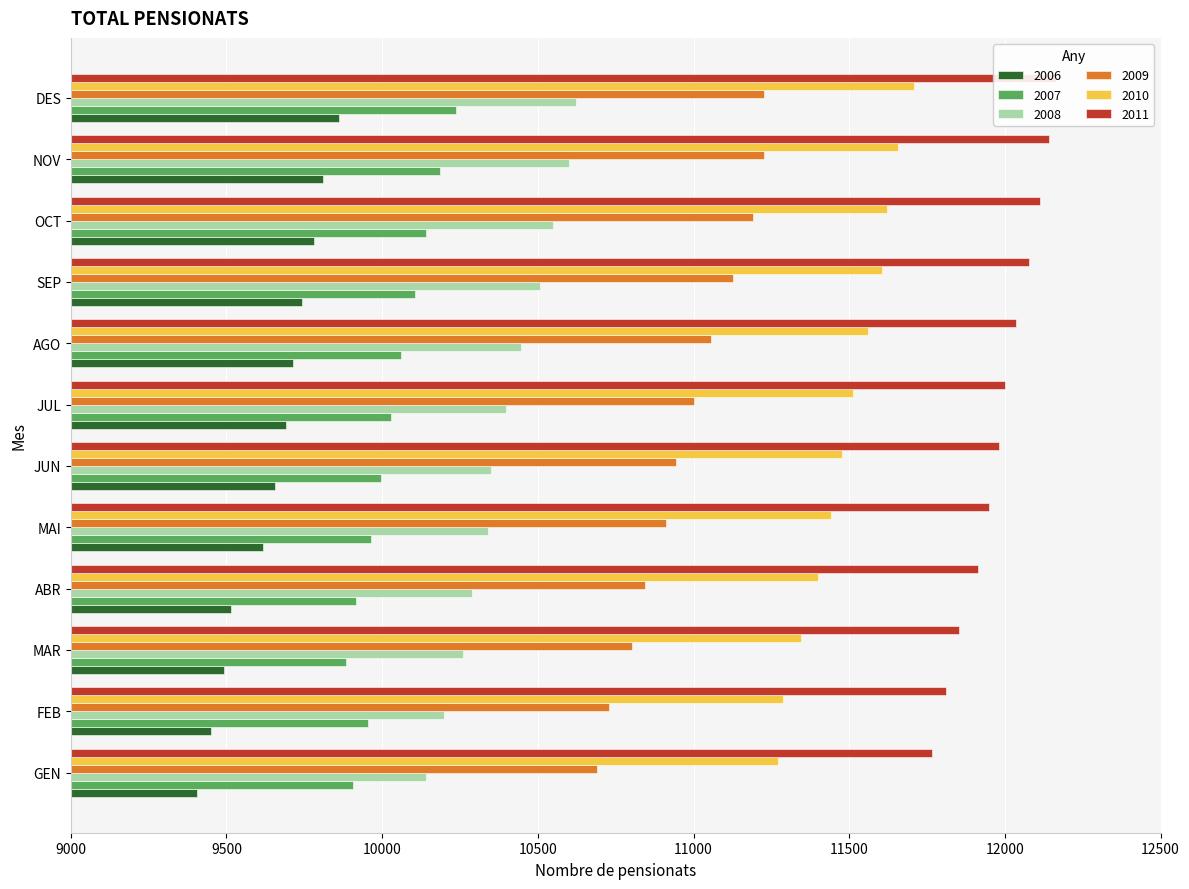

Reading right to left, what are all the values shown in this chart?

2006: 9861	9811	9781	9744	9713	9692	9656	9616	9514	9492	9449	9404
2007: 10237	10186	10140	10107	10059	10028	9996	9965	9916	9884	9953	9907
2008: 10621	10599	10550	10506	10445	10397	10350	10339	10290	10258	10199	10142
2009: 11226	11225	11192	11128	11057	11003	10945	10913	10845	10801	10727	10690
2010: 11707	11658	11622	11604	11560	11511	11477	11443	11401	11345	11288	11271
2011: 12164	12141	12112	12076	12035	12001	11981	11948	11913	11852	11812	11767